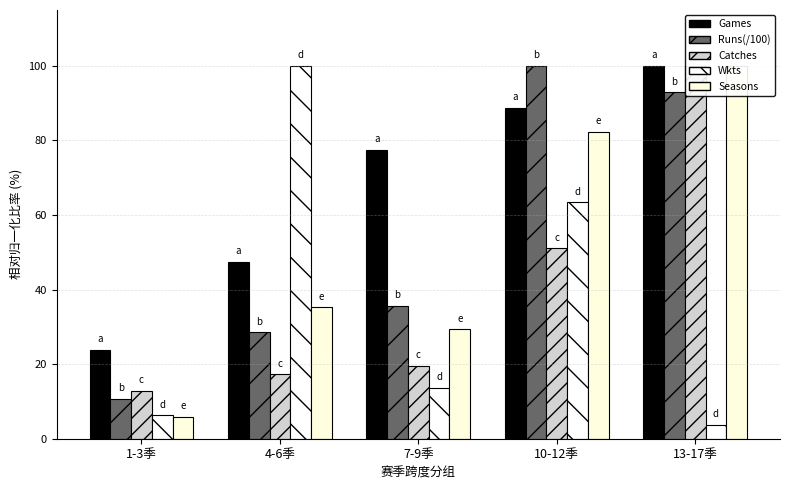

What are all the series names shown in the legend?

Games, Runs(/100), Catches, Wkts, Seasons